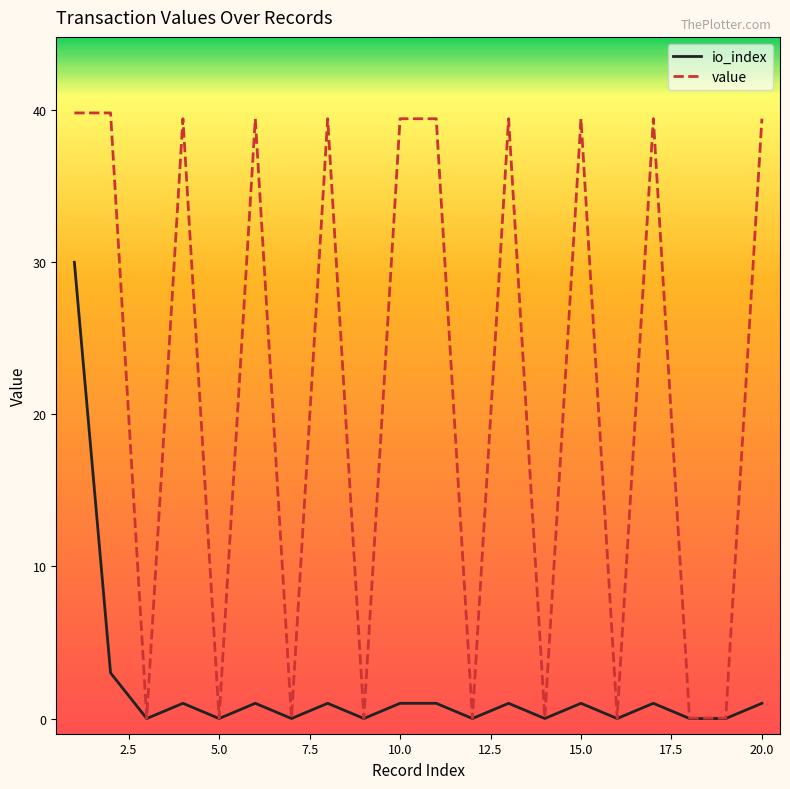

Which series has the widest spread of values?

value